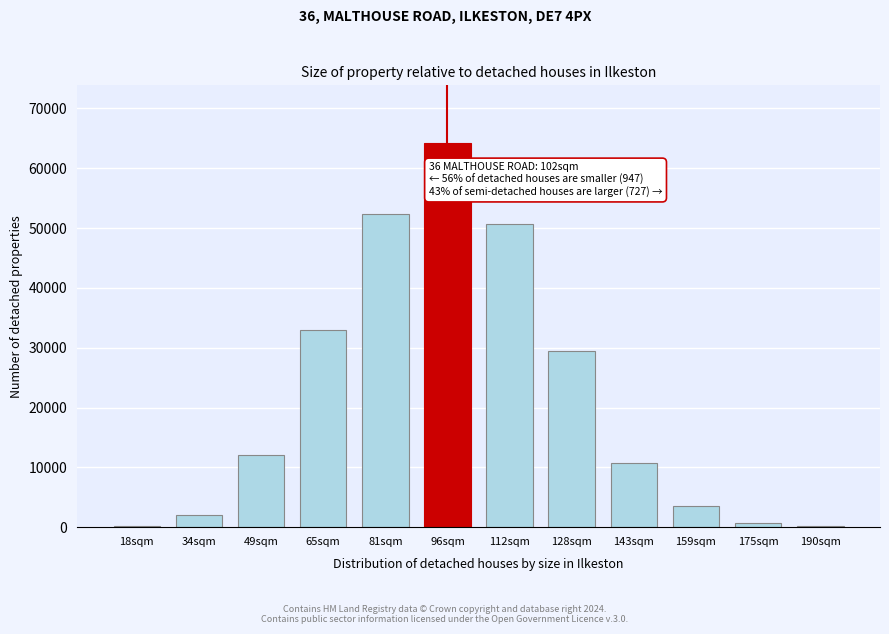

At which label is the value closest to 32163?

65sqm